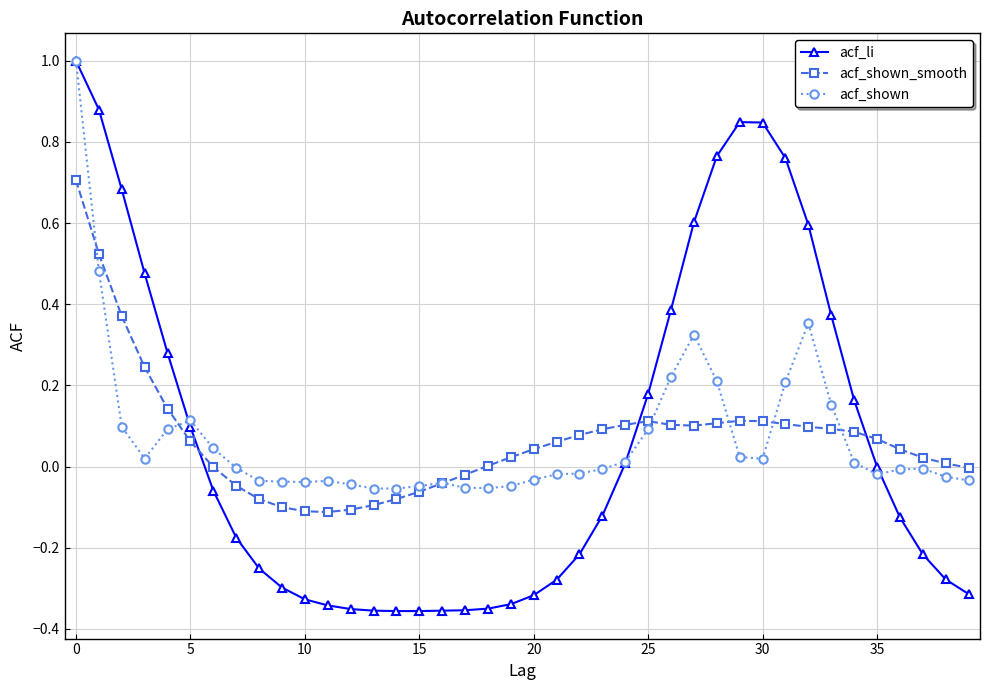

Count the number of categories in the chart.

40